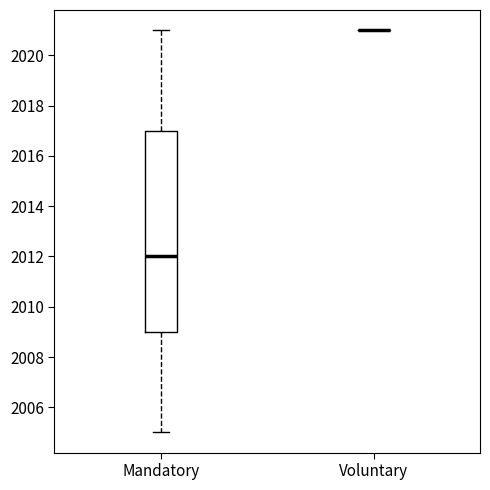

Reading left to right, read every box against the y-axis: the position of its median line, the range the box covers, and the ends of its whiskers. The values are not printed on the chart, so give them approximately, as read against the axis.

Mandatory: median 2012, box 2009 to 2017, whiskers 2005 to 2021
Voluntary: box collapsed to a line at 2021, whiskers 2021 to 2021